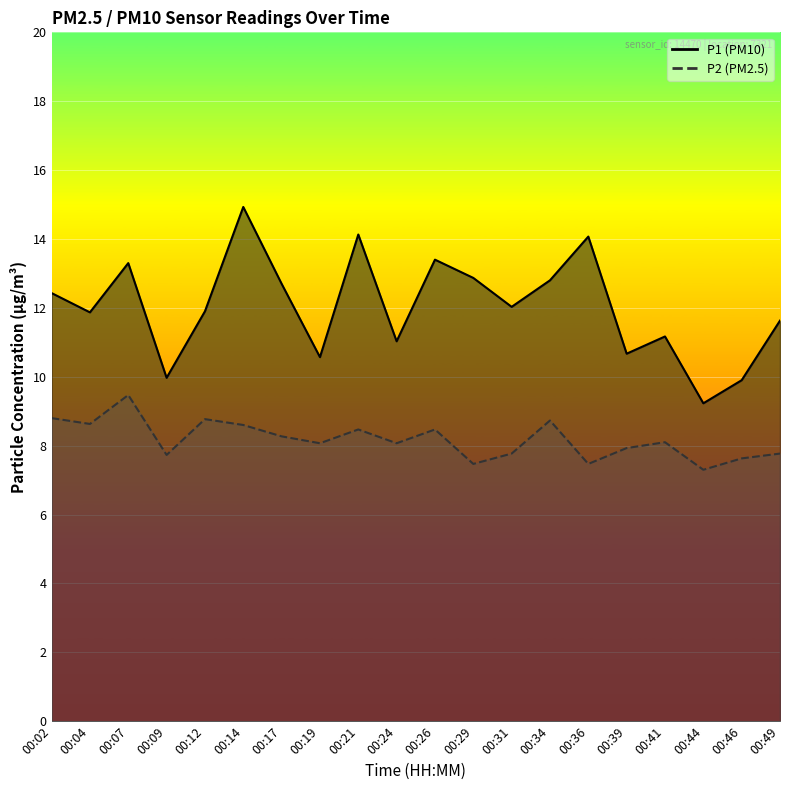

What is the difference between the second highest and minimum values in the P2 series?

1.5